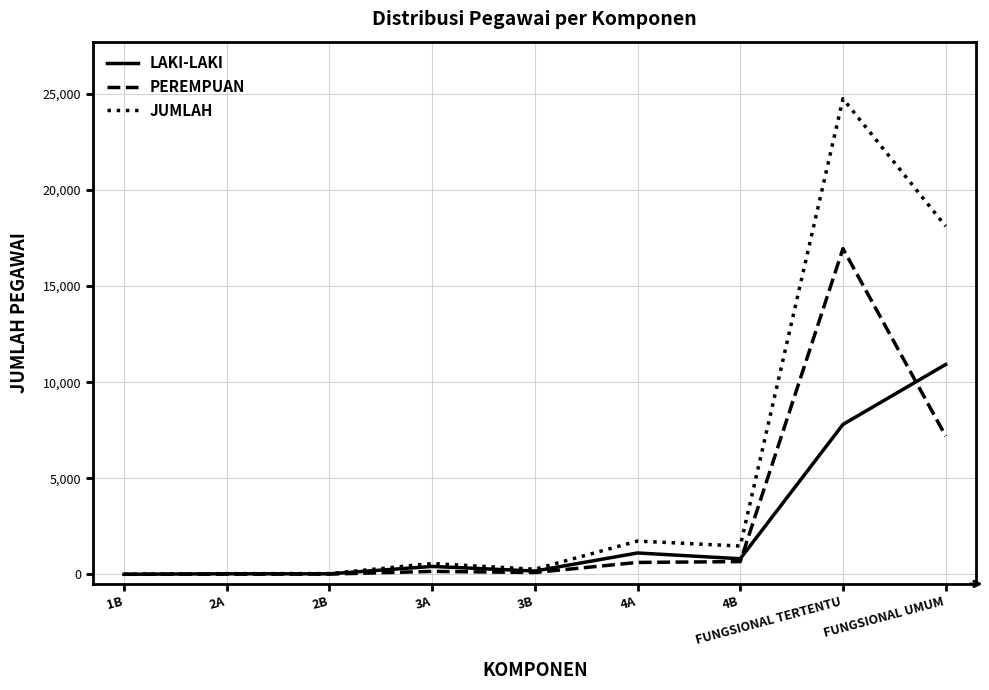

Between 2B and FUNGSIONAL TERTENTU, which series saw the biggest shift?

JUMLAH